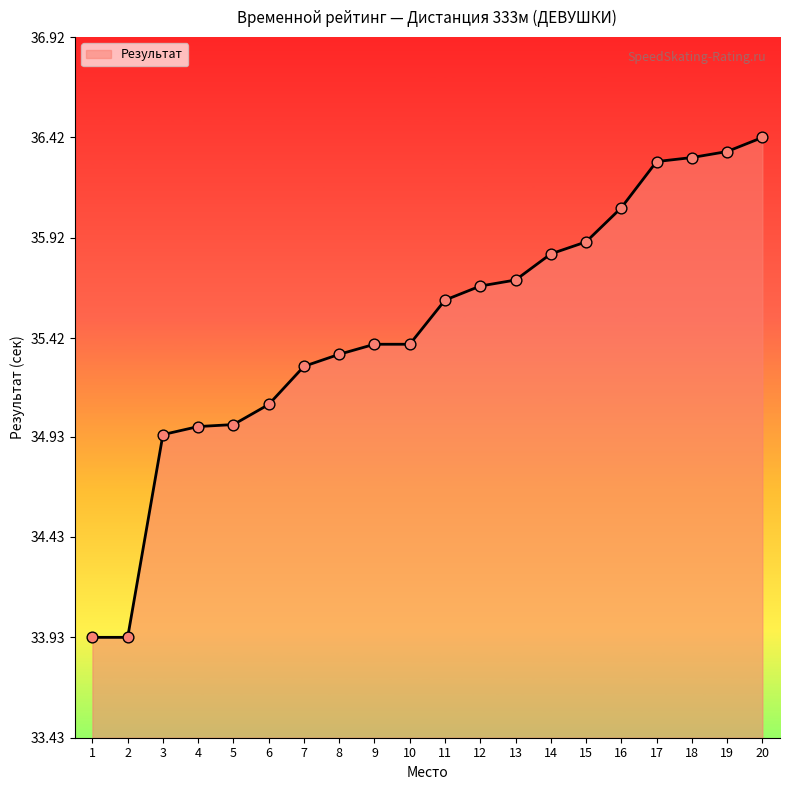

Approximately how many times larger is the value at 5 compared to 7?

1.0